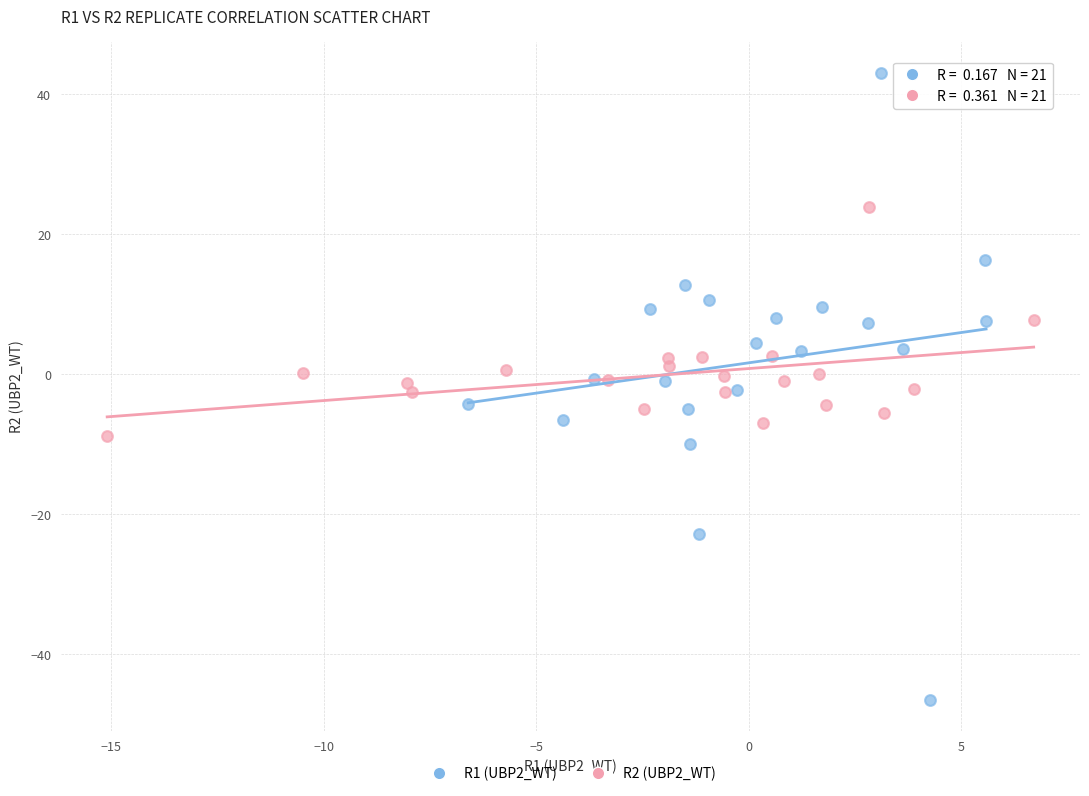

Which series contains the highest Y value?

R1 (UBP2_WT)